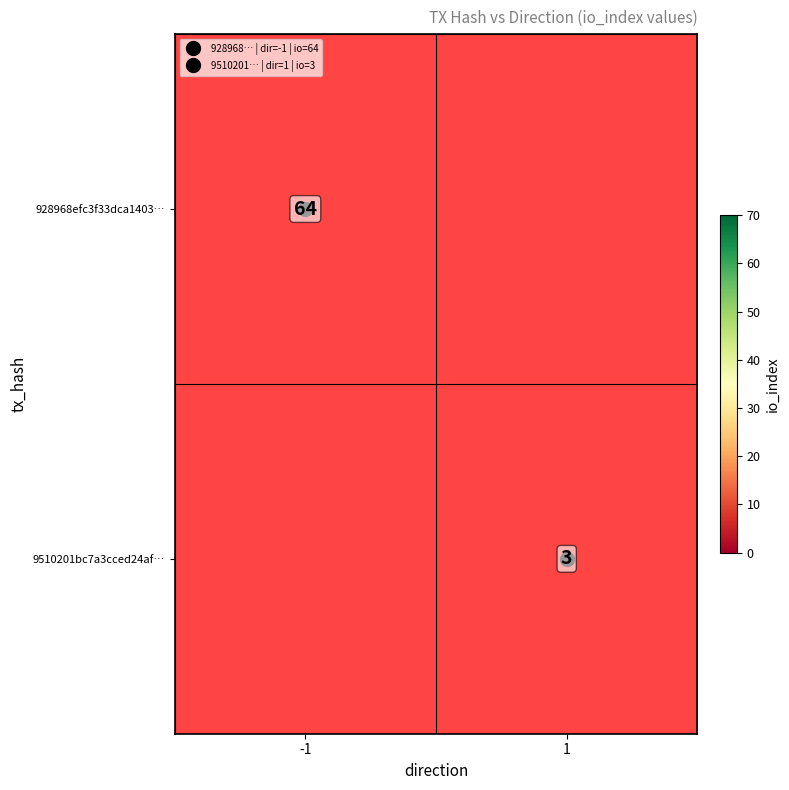

Is it true that 9510201bc7a3cced24af… equals 3.0 at 1?

True